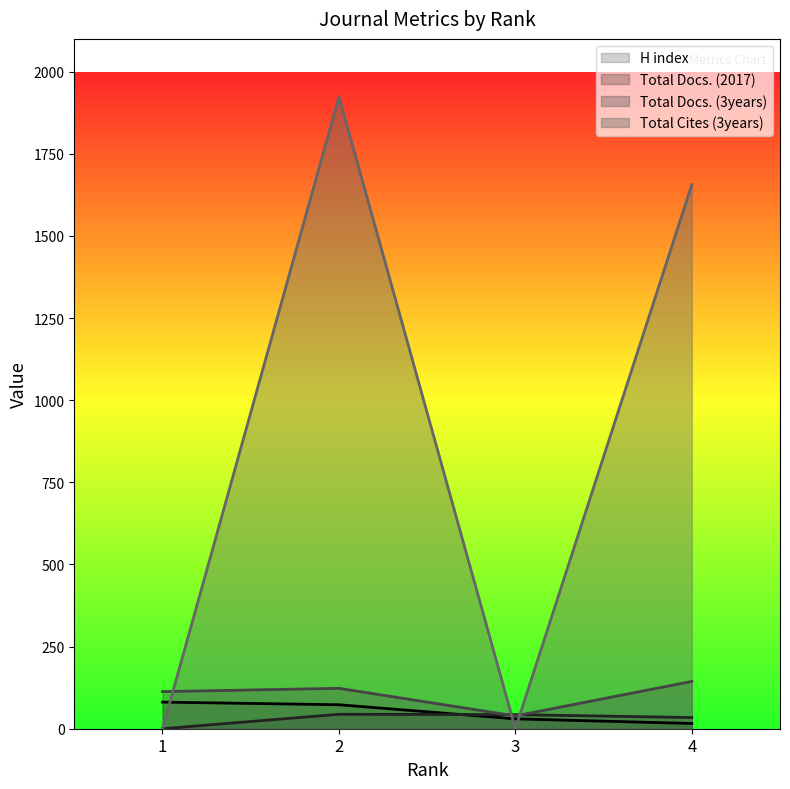

Rank the categories by Total Docs. (2017) value from highest to lowest.

2, 3, 4, 1